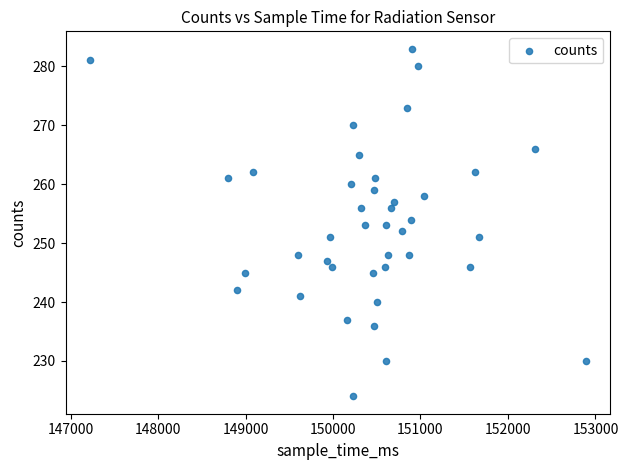

What is the range of Y values (max minus min)?

59